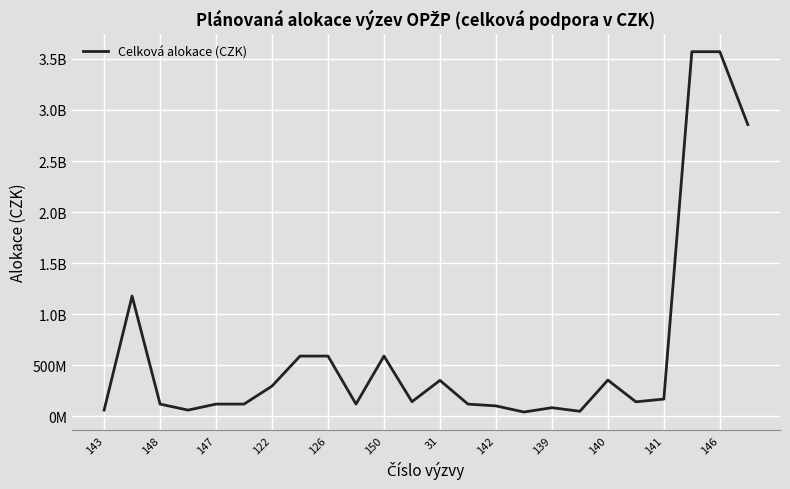

Is this an area chart (filled region under the line)?

No